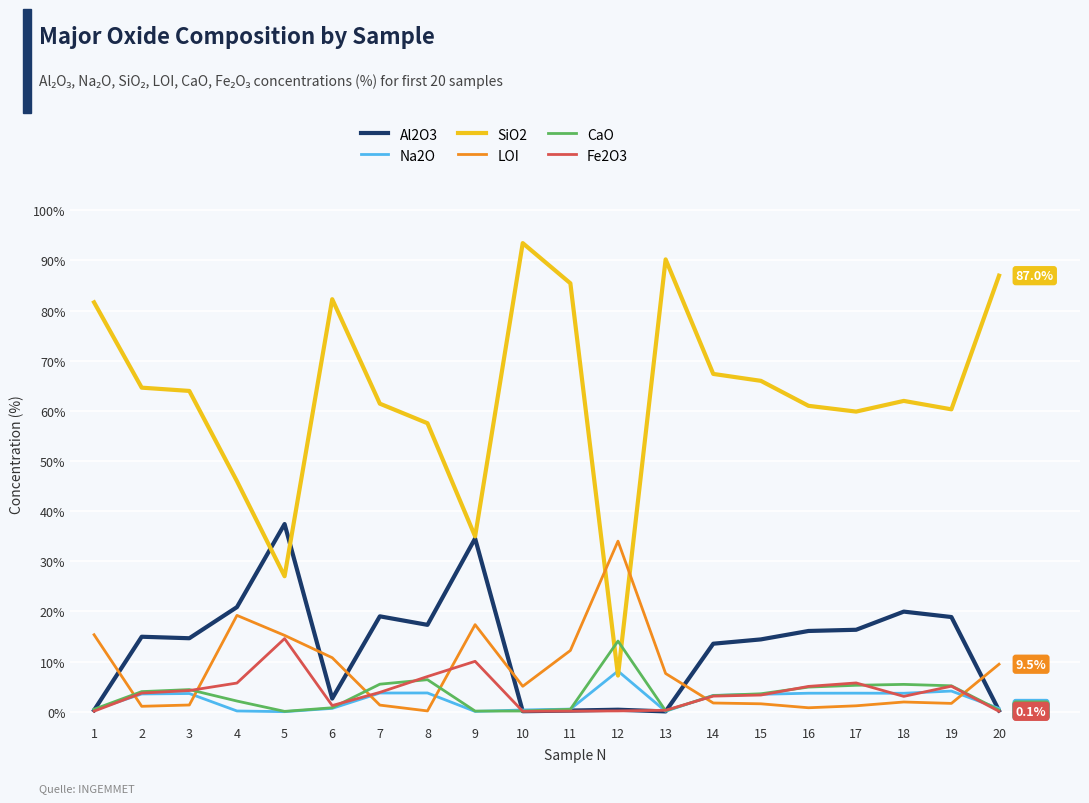

After their last crossing, which series has the higher values: SiO2 or CaO?

SiO2